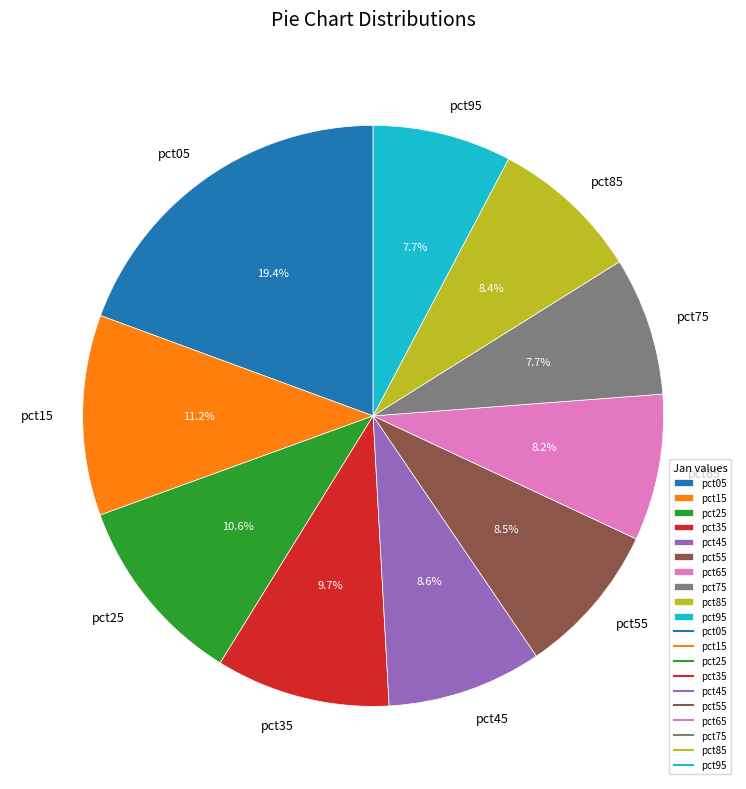

To the nearest percent, what is the difference between the pct35 and pct65 slice percentages?

2%